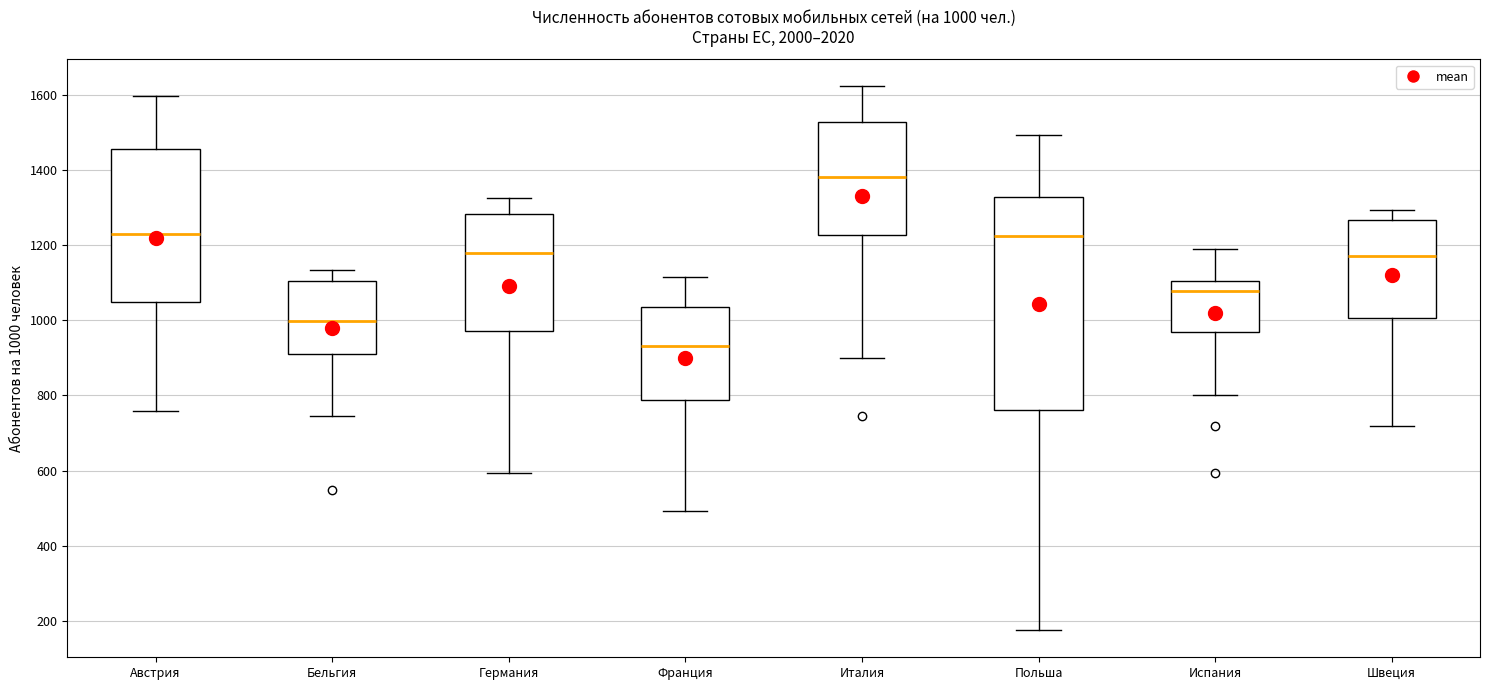

Which box's median line is the highest?

Италия